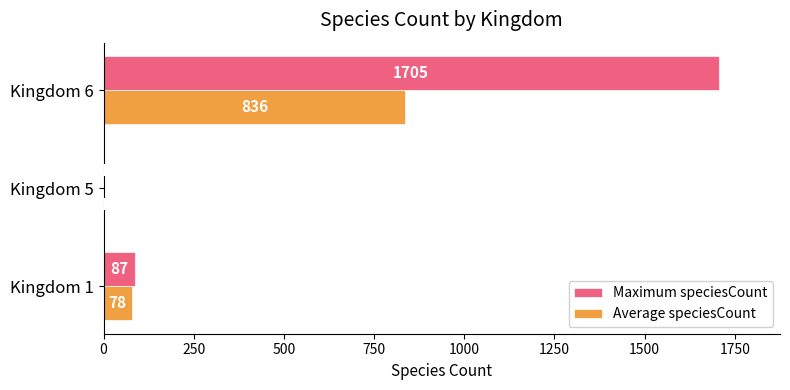

What is the greatest value displayed?

1705